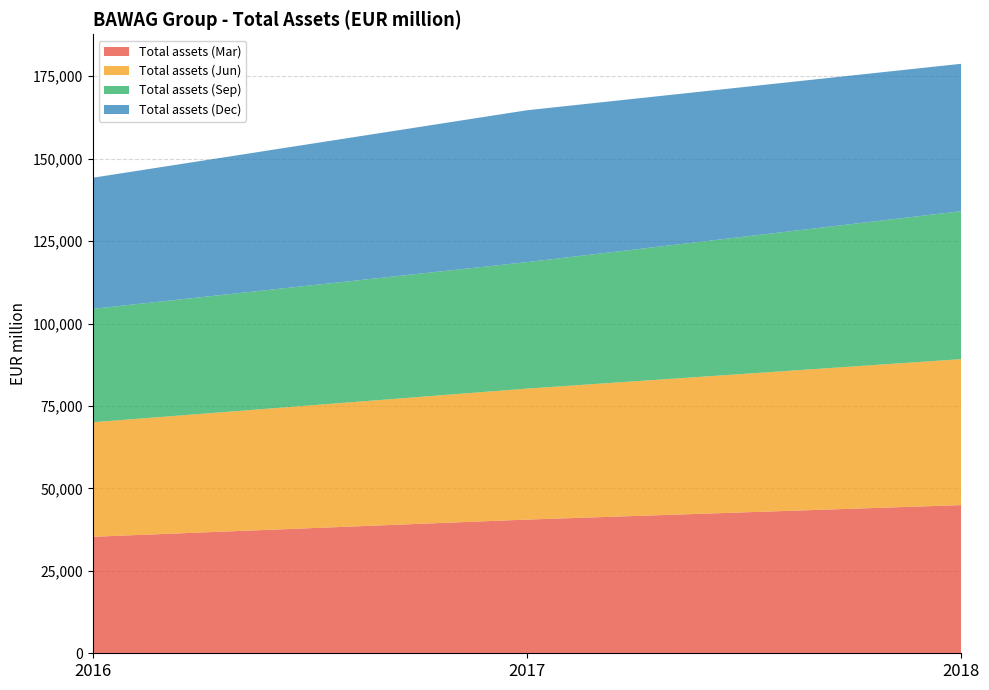

Reading left to right, what are all the values shown in this chart?

Total assets (Mar): 35326	40544	44937
Total assets (Jun): 34729	39717	44268
Total assets (Sep): 34397	38354	44864
Total assets (Dec): 39746	46056	44698